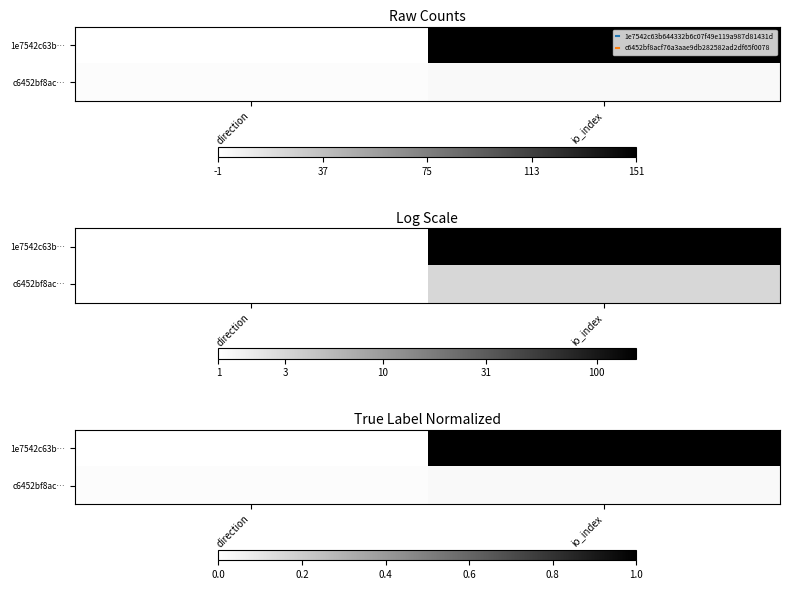

Which series changed the most between direction and io_index?

1e7542c63b…